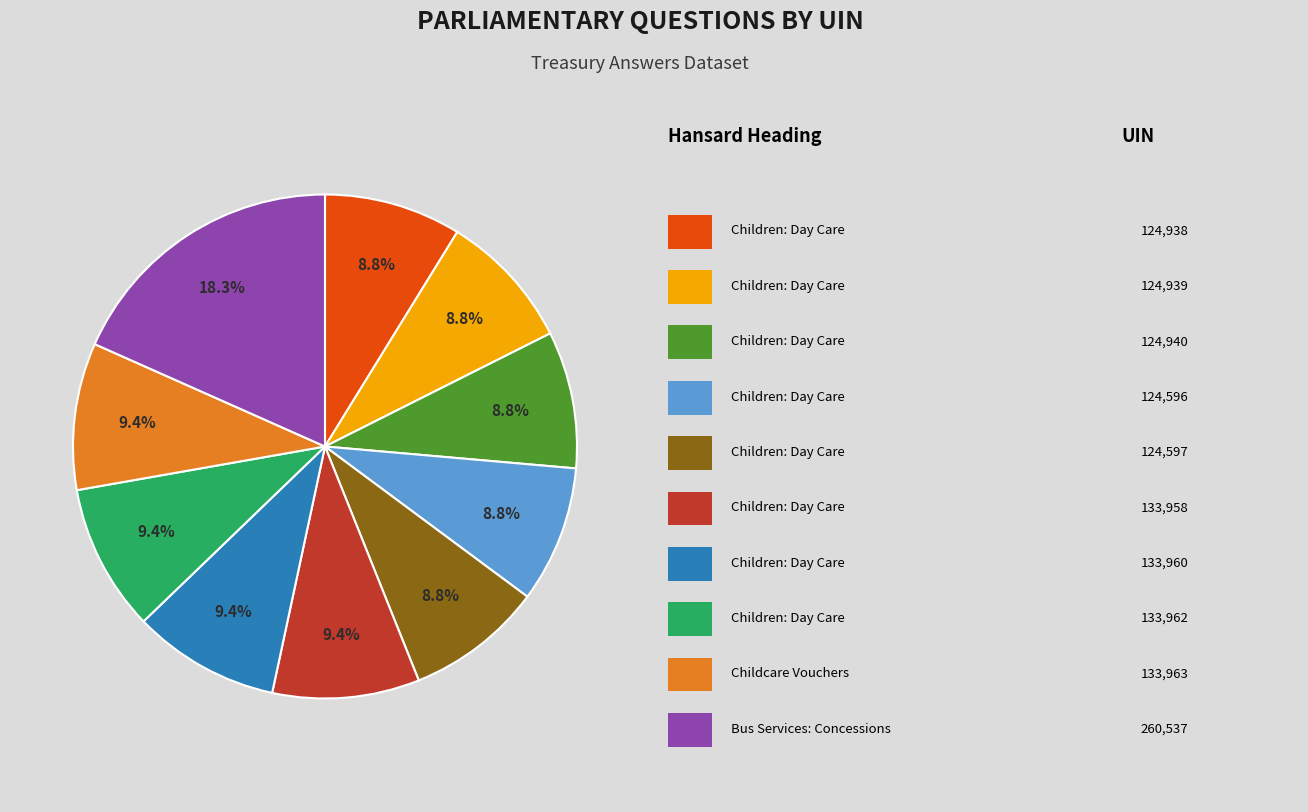

Does any single category account for the majority?

No